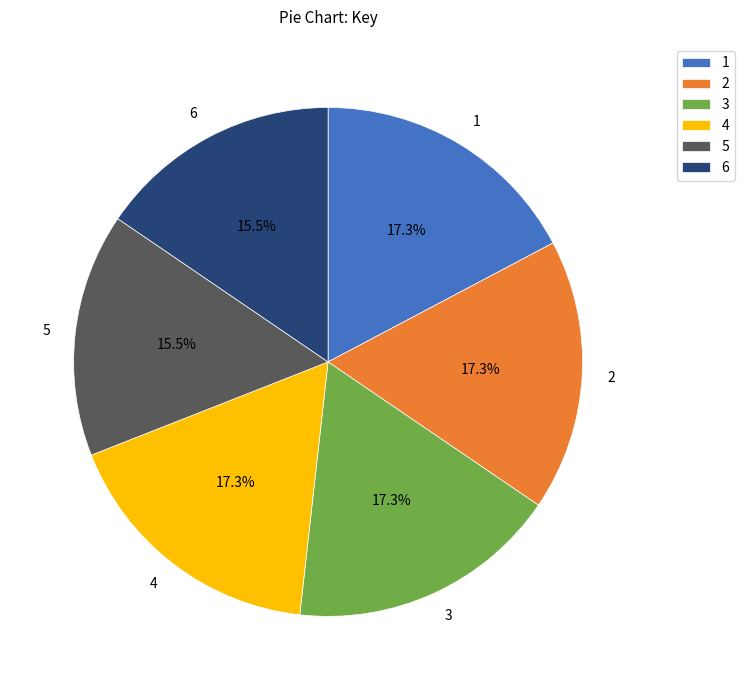

How many slices are in this pie chart?

6